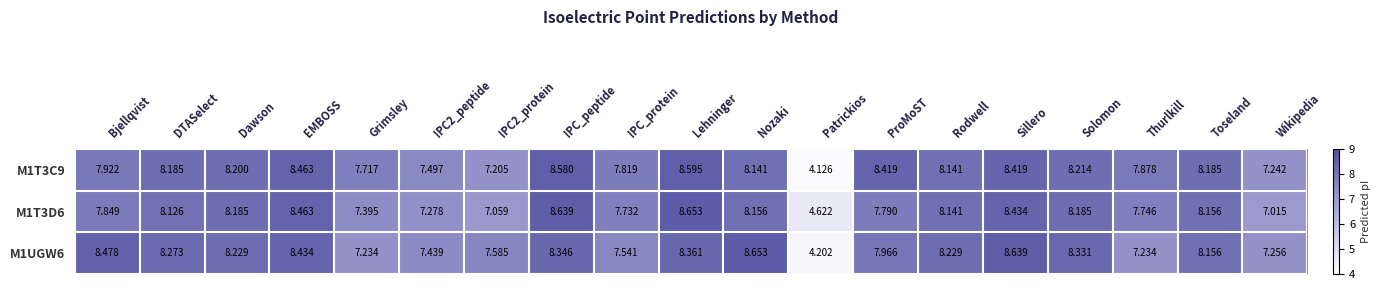

List the series in order of their overall mean, lowest first.

M1T3D6, M1UGW6, M1T3C9